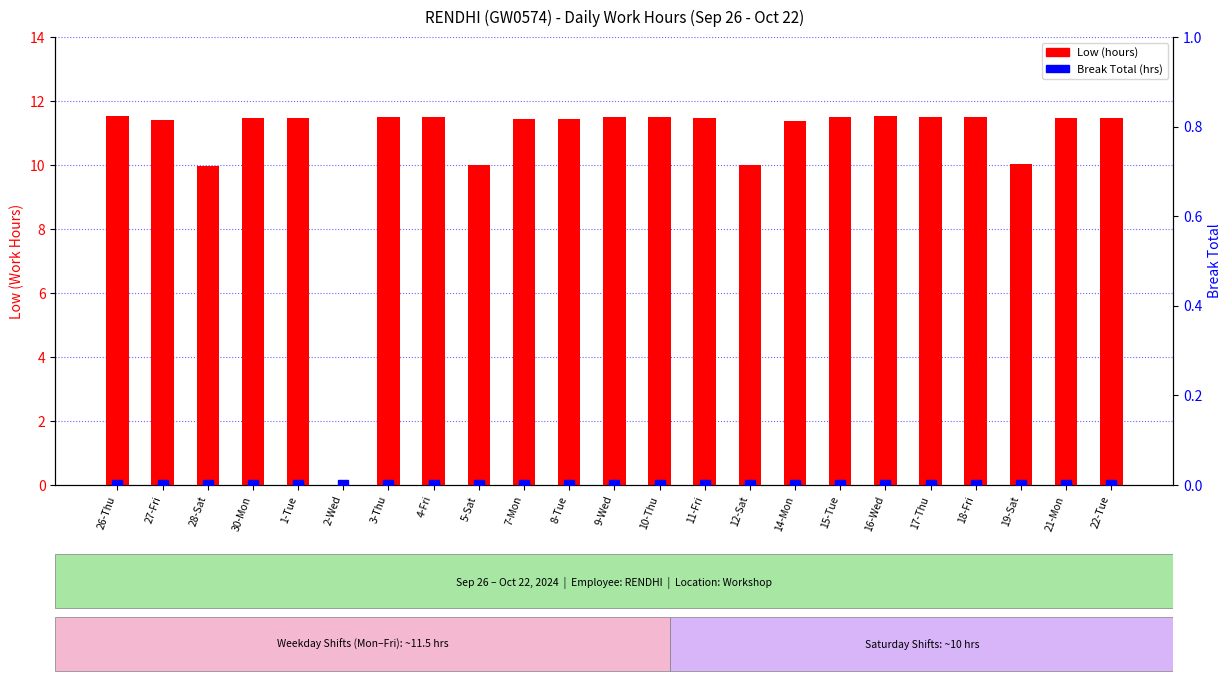

What is the sum of all Low (hours) values?

246.6